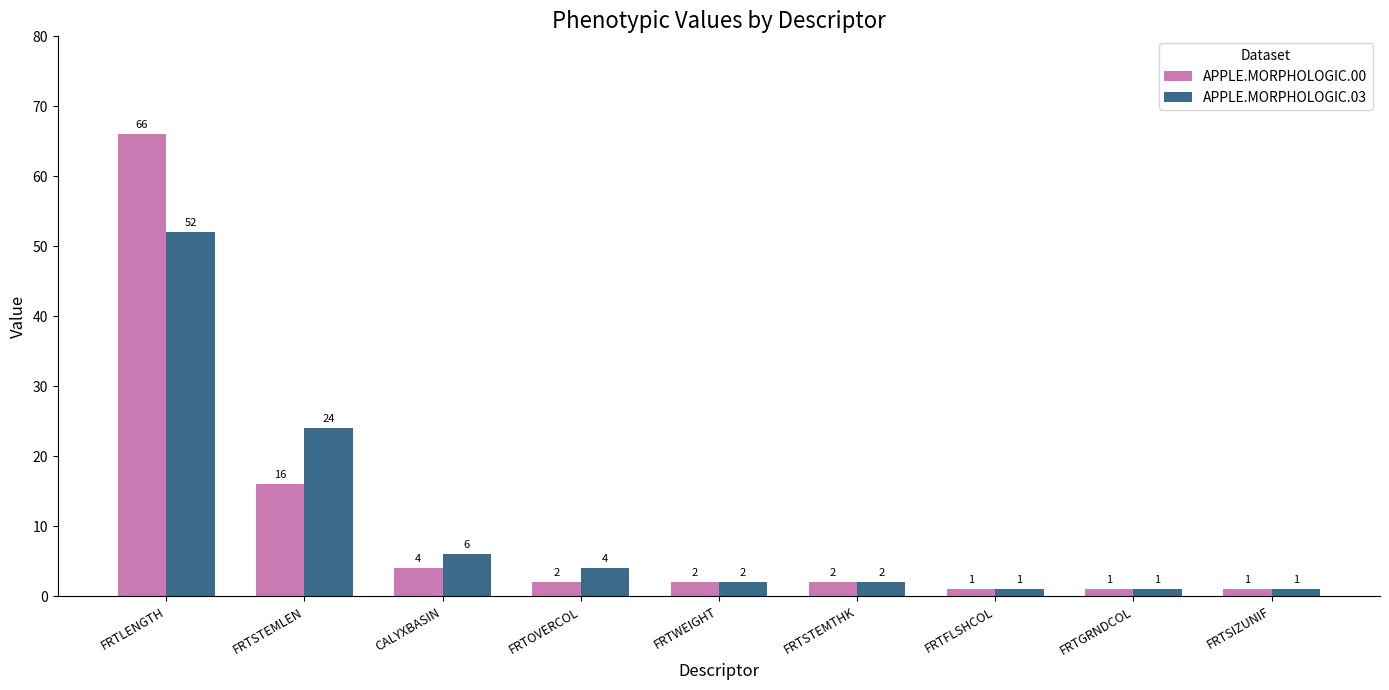

True or false: APPLE.MORPHOLOGIC.03 has a value of 1 at FRTGRNDCOL.

True